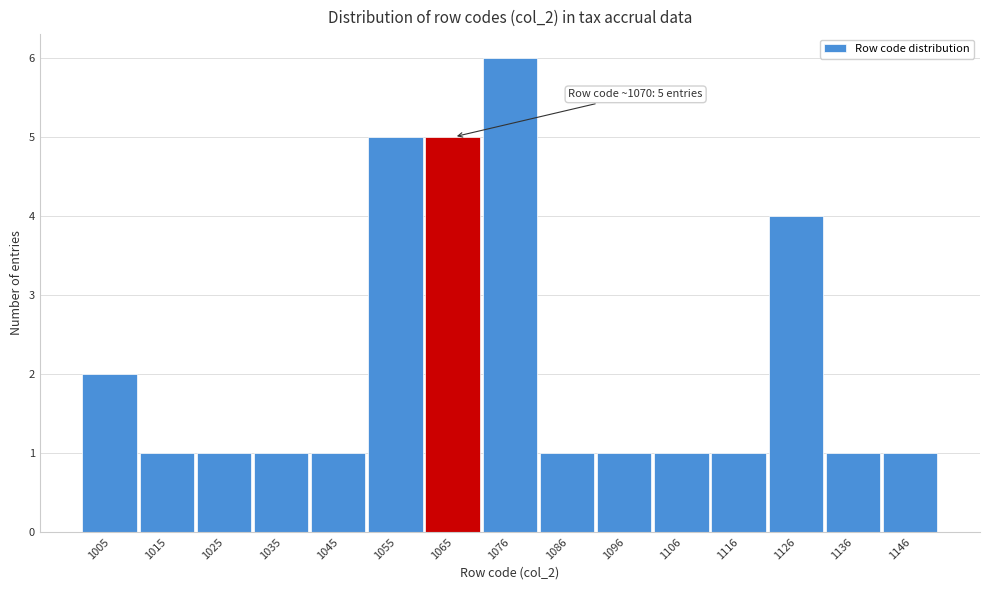

Over which range of the x-axis is the bar tallest?

1070 to 1080